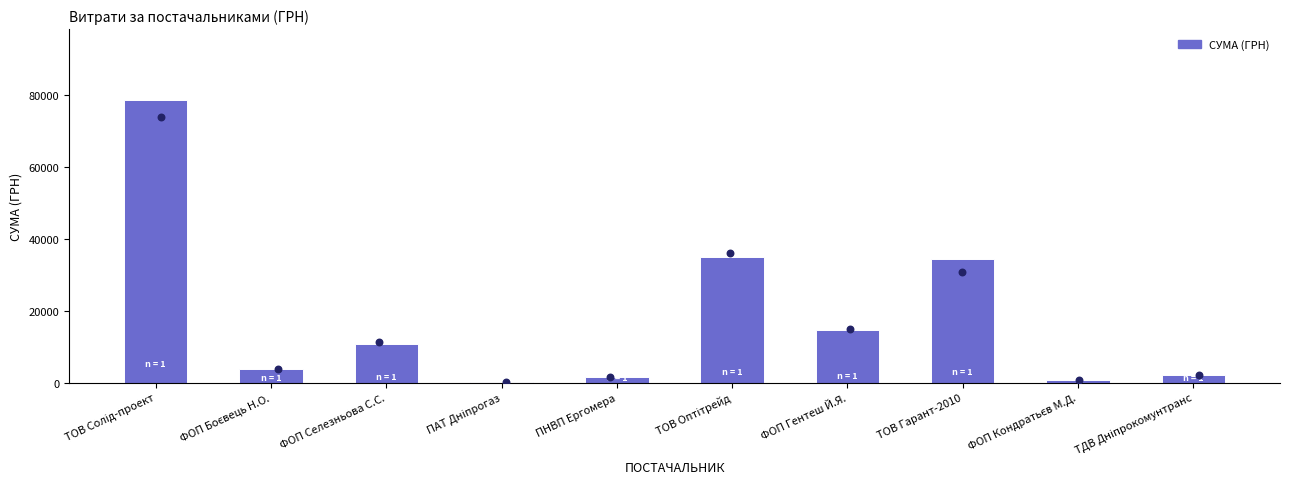

What is the change in value from ФОП Селезньова С.С. to ТОВ Оптітрейд?

+23968.0